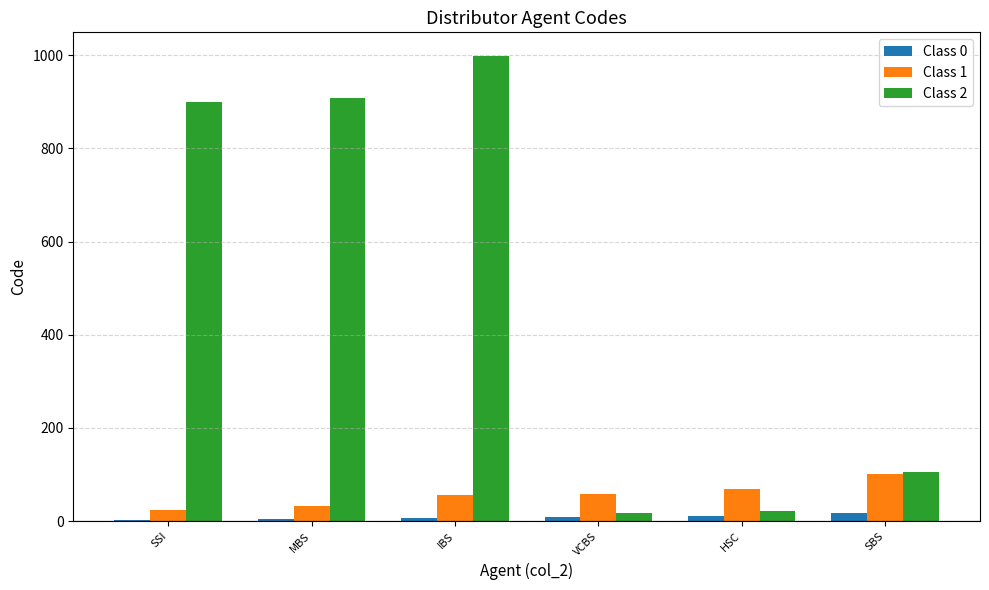

What is the maximum value shown in the chart?

999